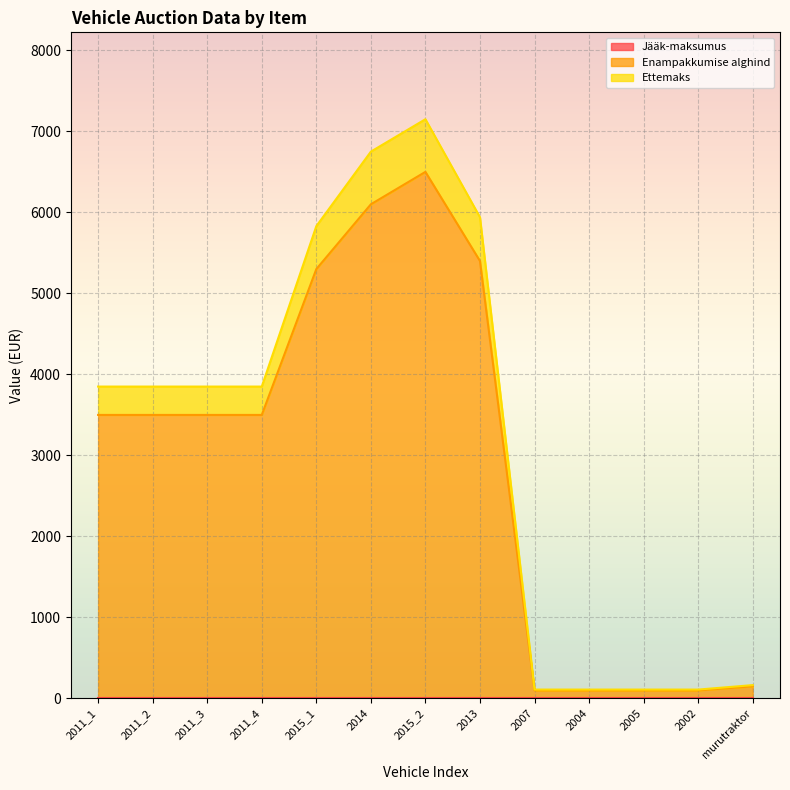

True or false: Ettemaks has a value of 58 at 2005.

False